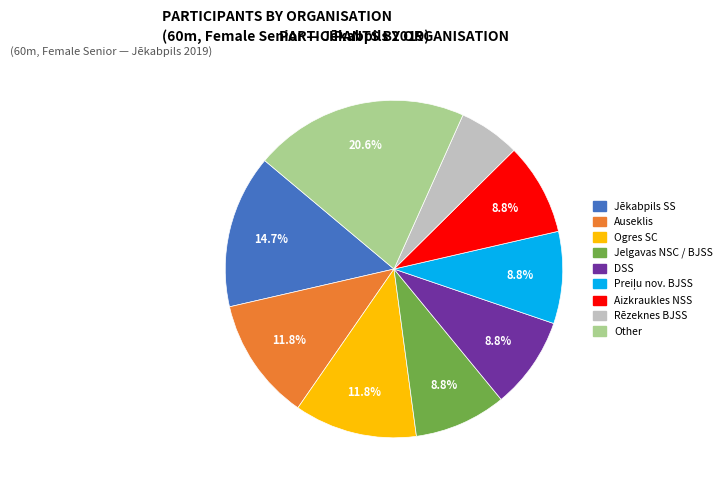

True or false: Ogres SC accounts for 12% of the total.

True